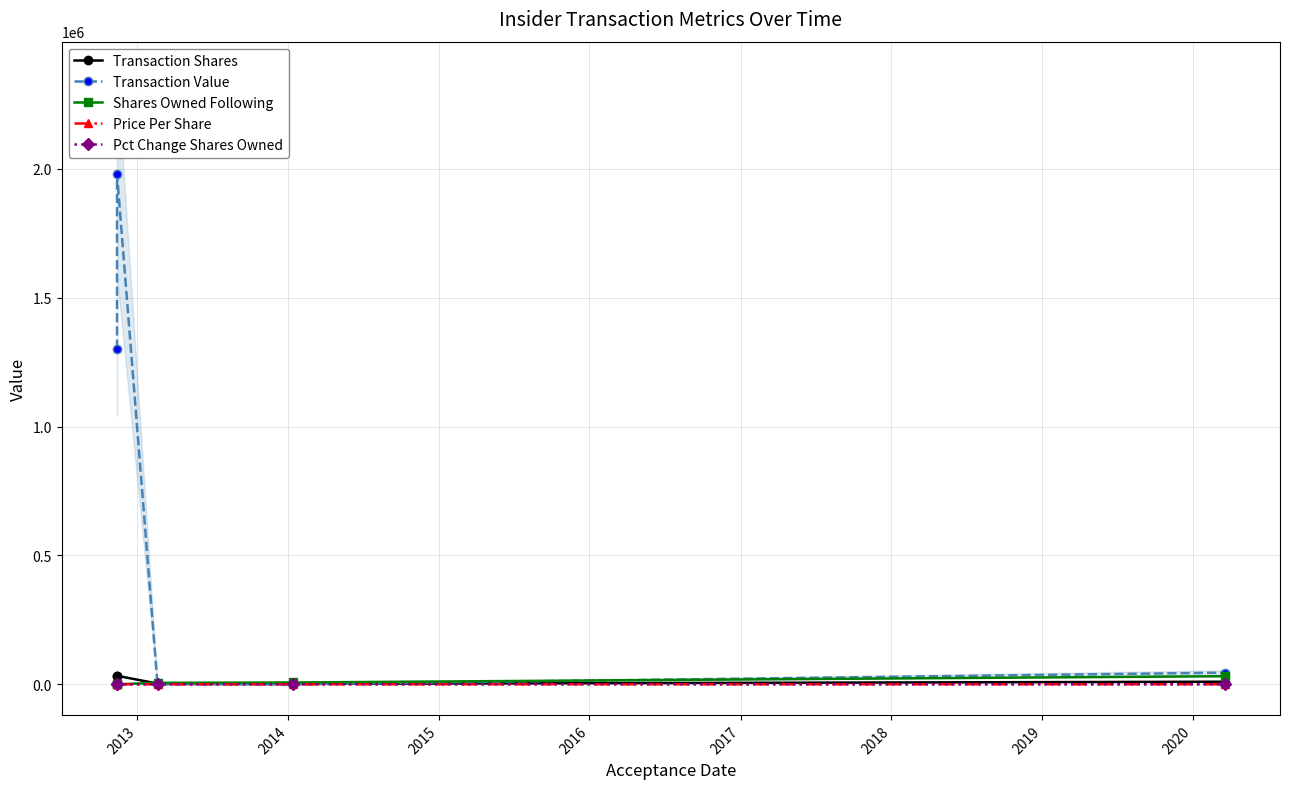

Is the value of Transaction Shares at 2016 greater than the value of Transaction Value at 2012?

No